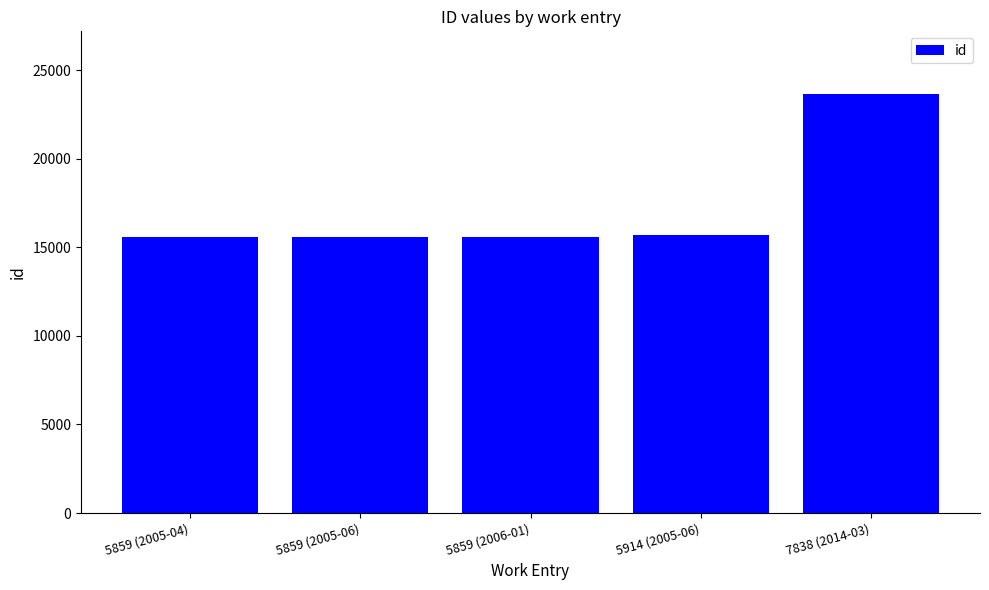

Approximately how many times larger is the value at 7838 (2014-03) compared to 5859 (2005-06)?

1.5